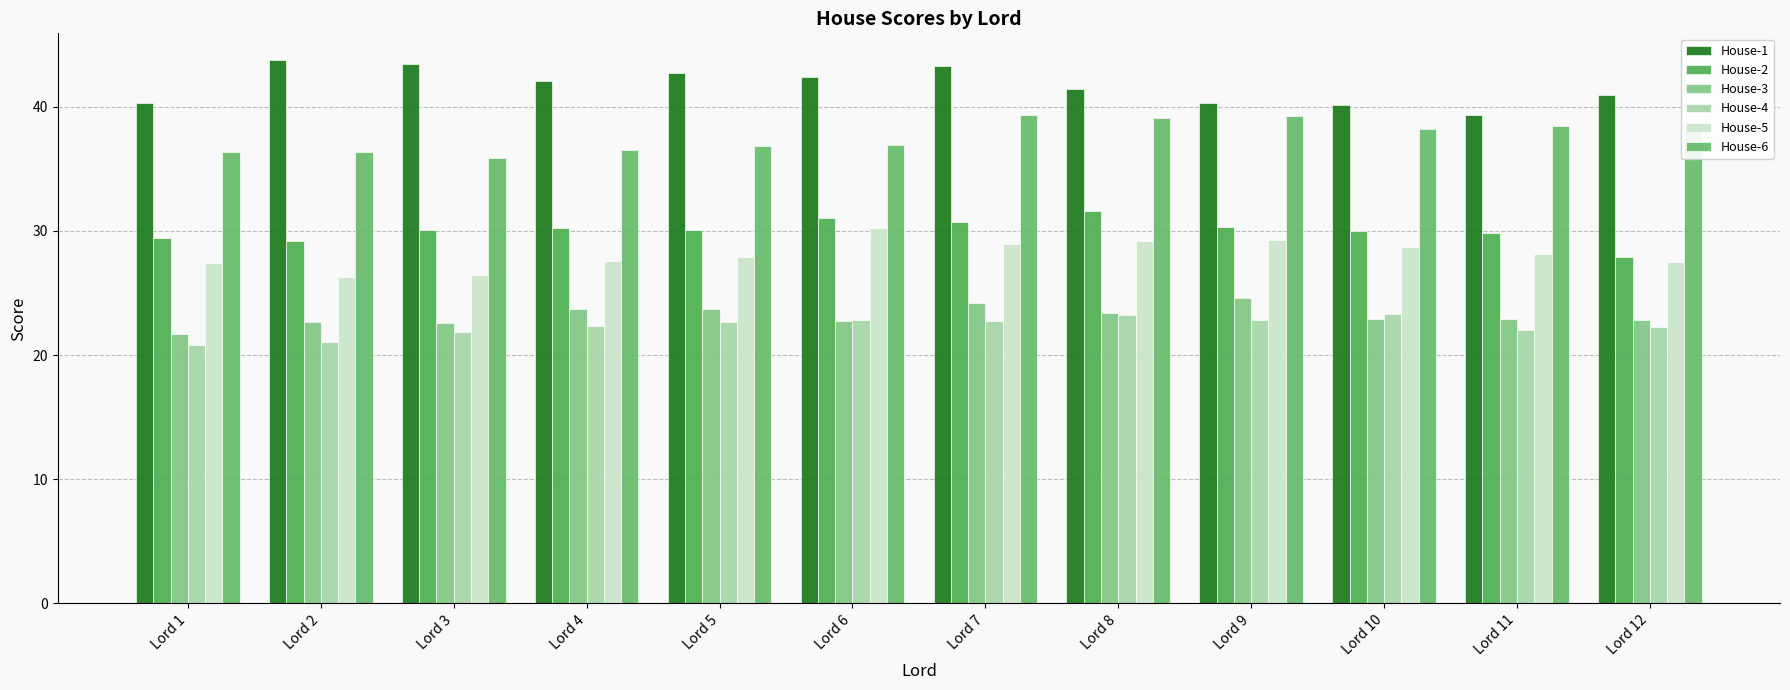

Which series changed the most between Lord 1 and Lord 7?

House-1